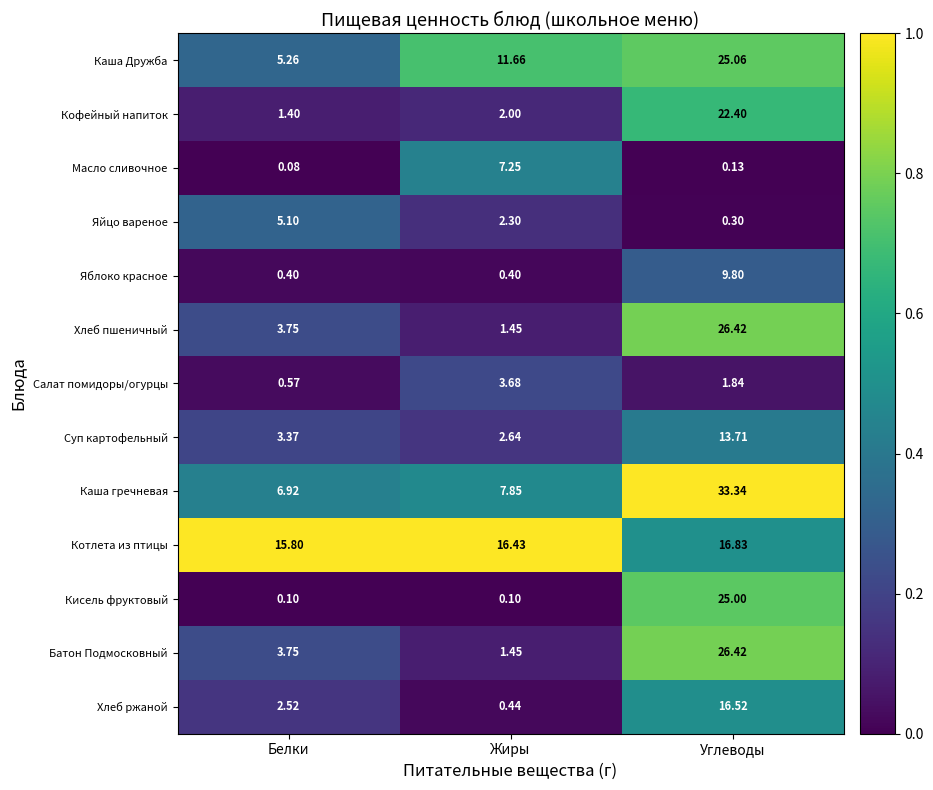

Which series has the widest spread of values?

Каша гречневая